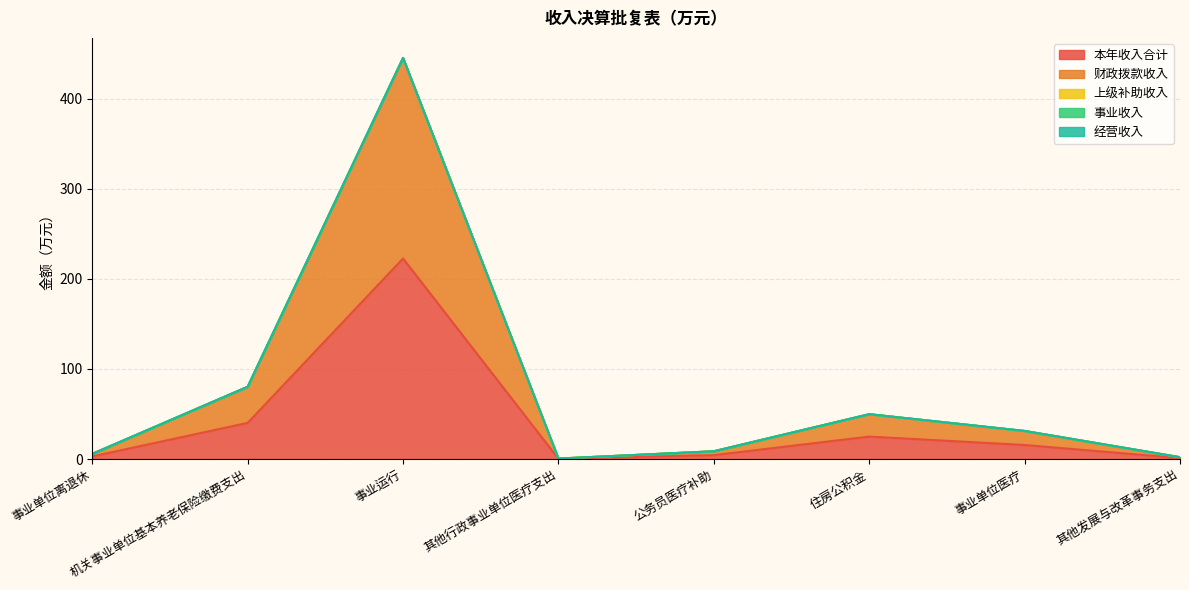

At which label is 事业收入 closest to 0?

事业单位离退休